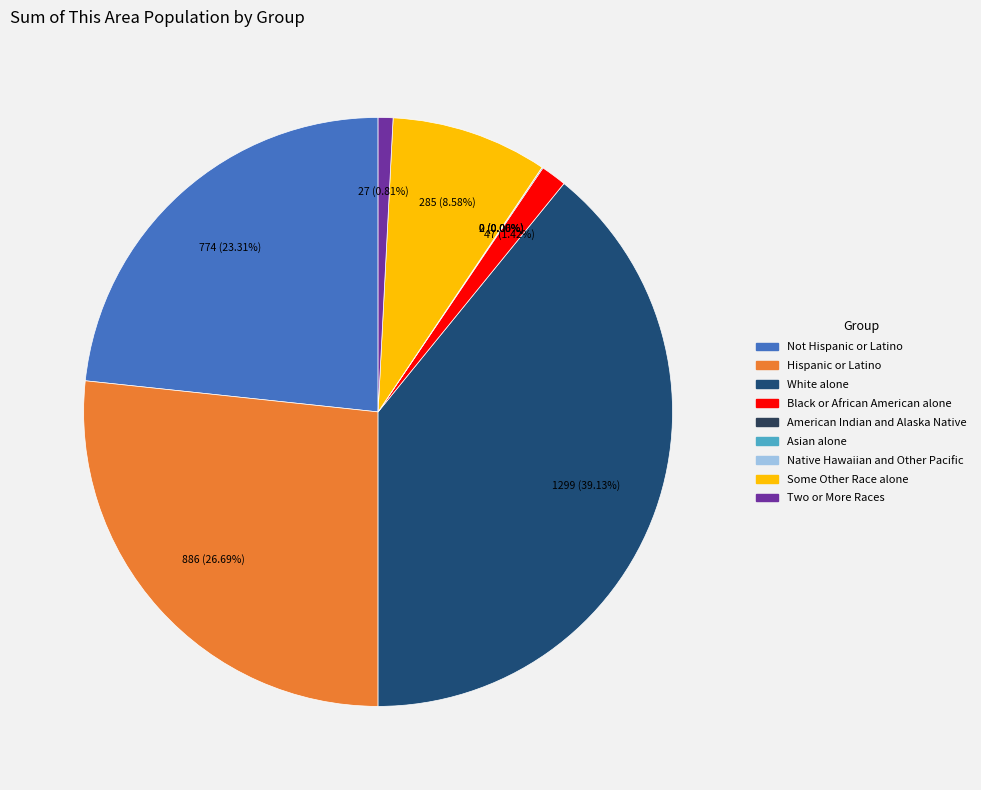

What percentage do Black or African American alone and Asian alone together represent?

1.4%